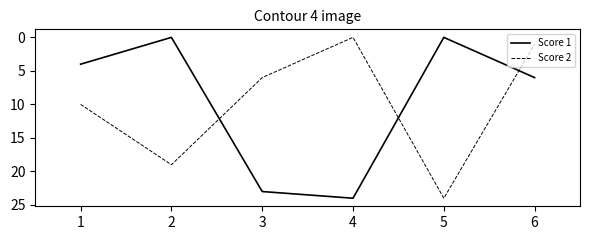

How many lines are shown in the chart?

2